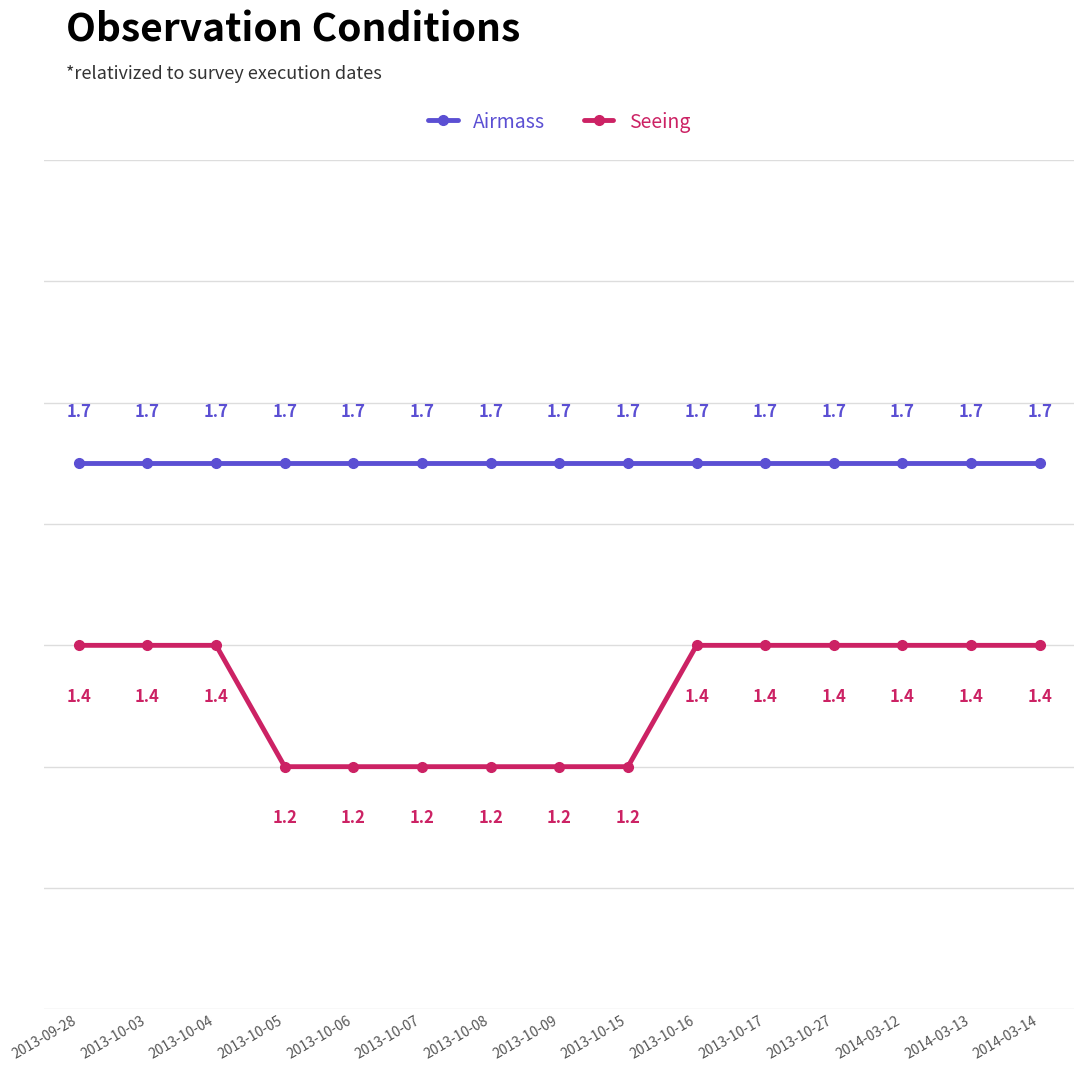

Which series has the largest total across all categories?

Airmass